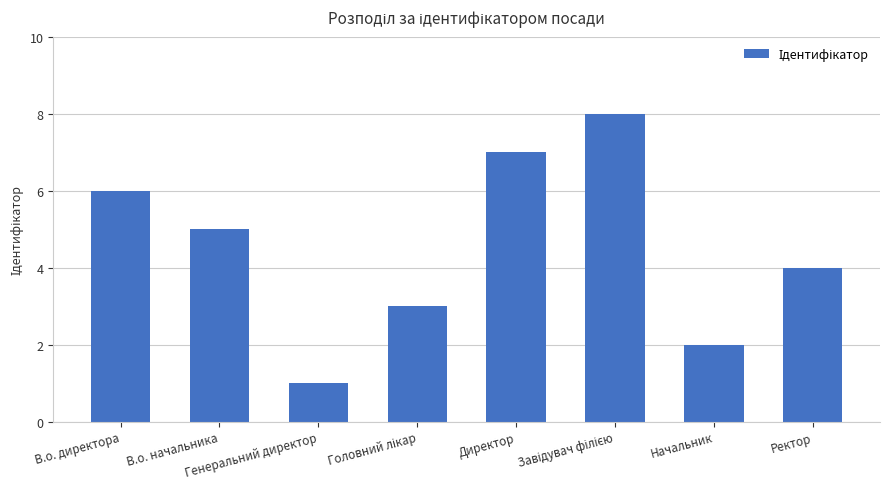

What is the change in value from В.о. начальника to Генеральний директор?

-4